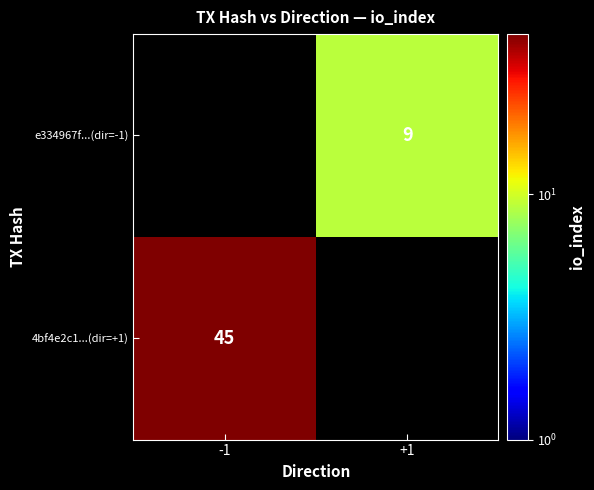

Is it true that e334967f...(dir=-1) equals 5 at +1?

False